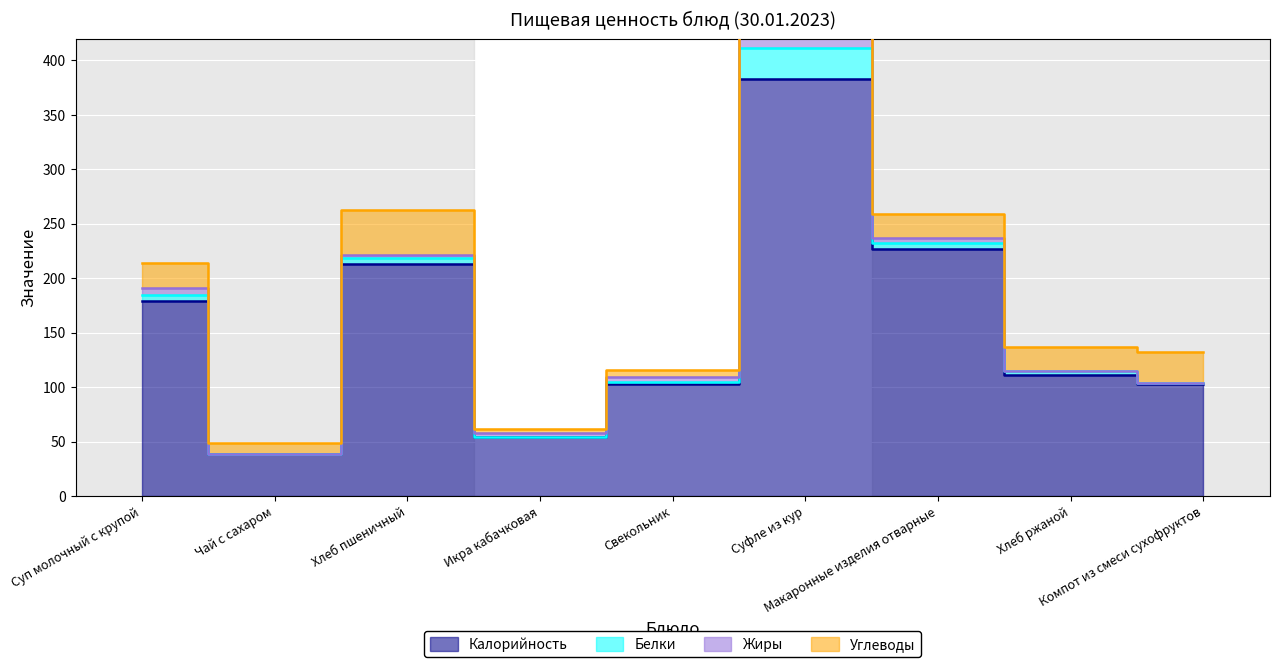

At which category is the sum across all series the highest?

Суфле из кур